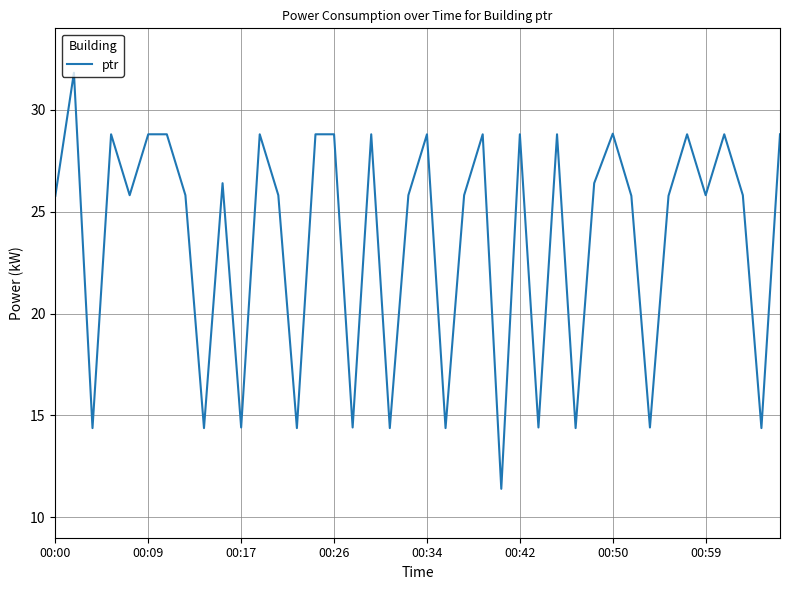

What is the maximum value shown in the chart?

31.8